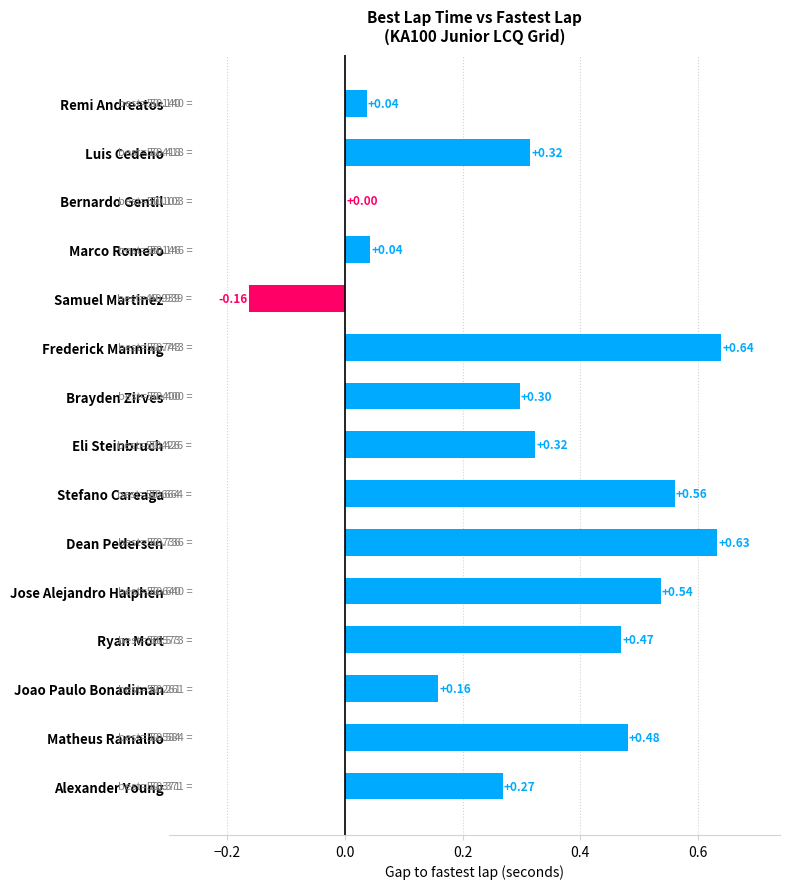

At which label is the value closest to 0?

Bernardo Gentil